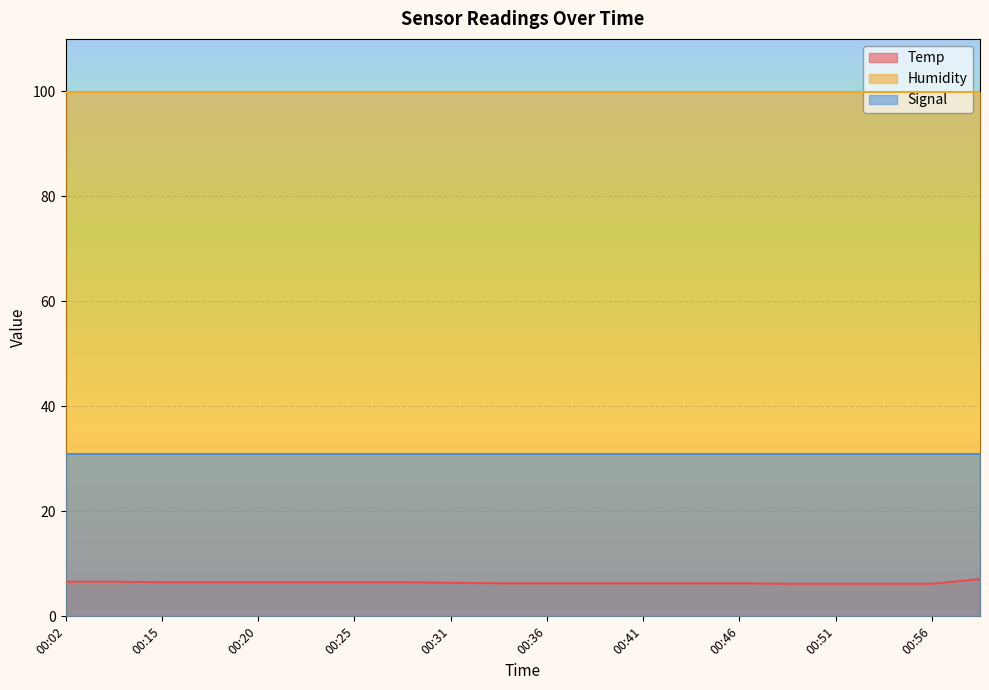

What are all the series names shown in the legend?

Temp, Humidity, Signal